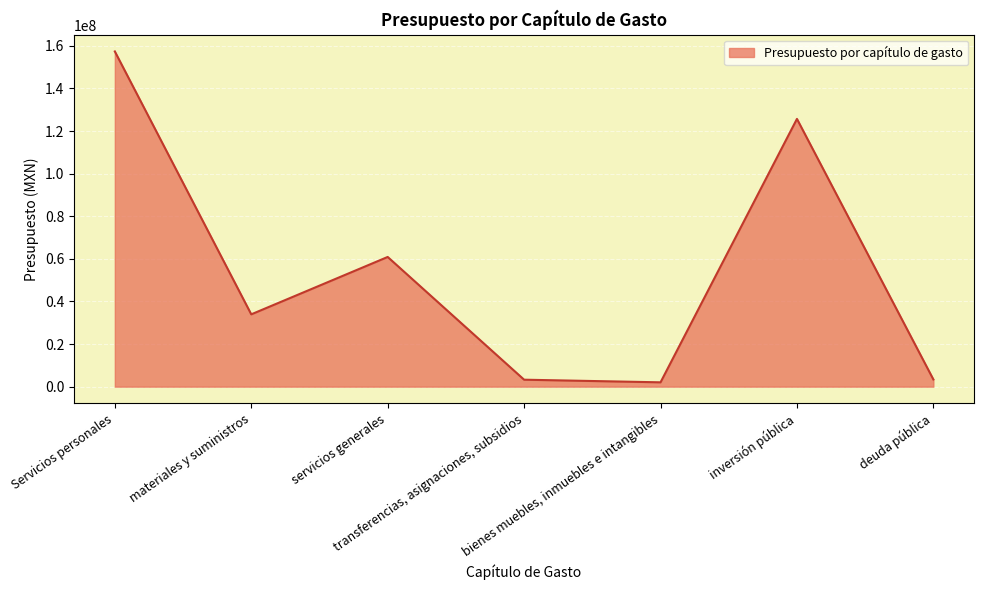

What is the maximum value shown in the chart?

157370566.2